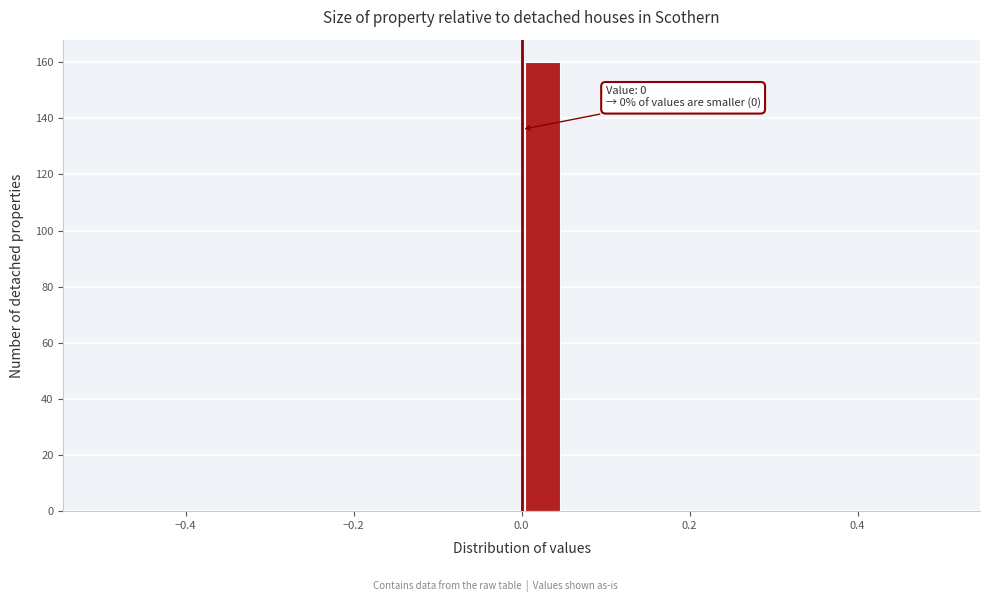

Read against the x-axis, roughly where is the centre of the tallest bar?

0.02